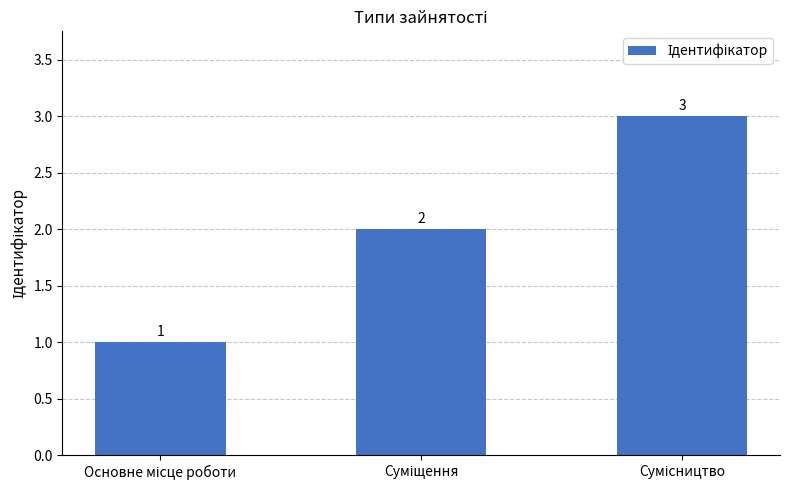

What is the greatest value displayed?

3